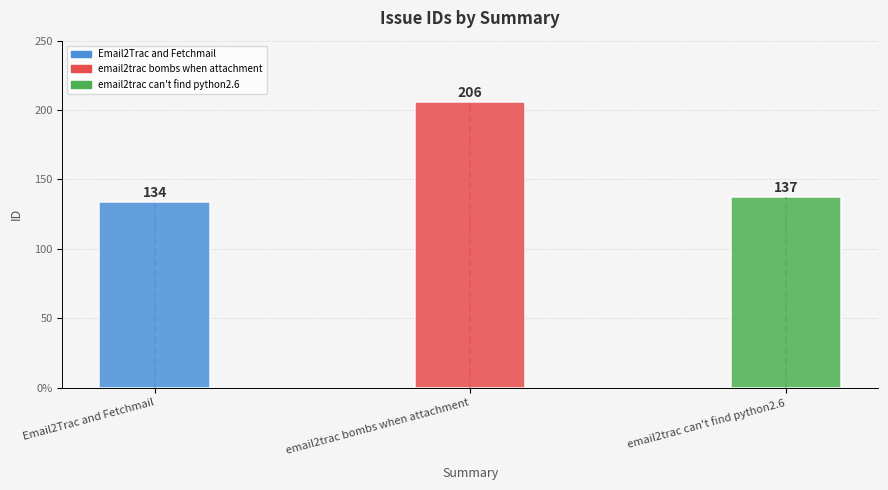

Does the chart contain any negative values?

No